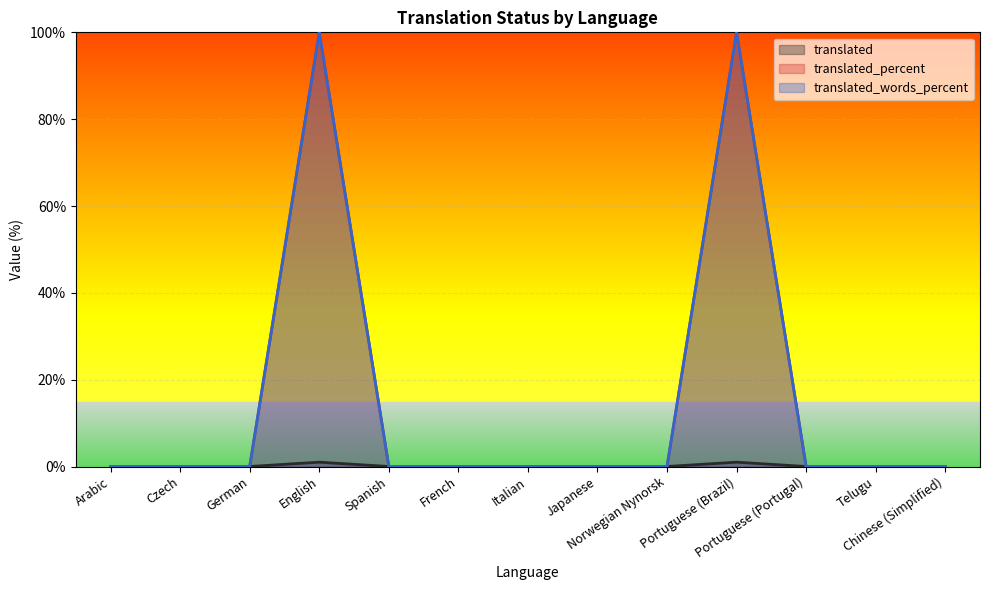

Count the number of categories in the chart.

13